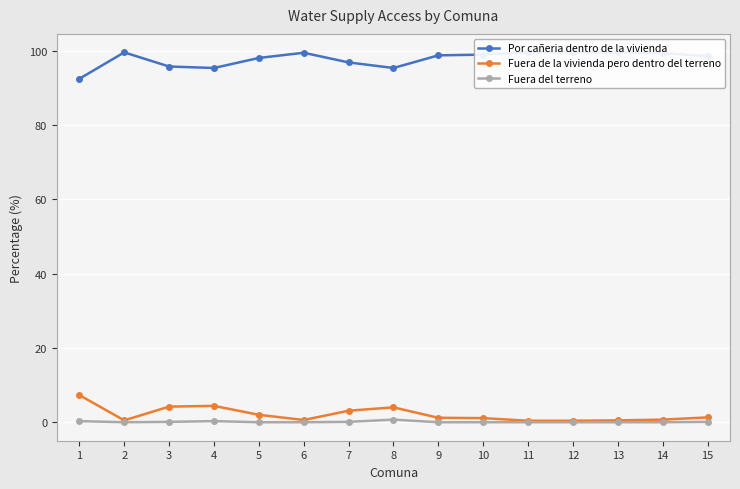

Reading left to right, what are all the values shown in this chart?

Por cañeria dentro de la vivienda: 92.4	99.5	95.7	95.3	98.0	99.4	96.8	95.3	98.7	98.9	99.5	99.5	99.5	99.3	98.5
Fuera de la vivienda pero dentro del terreno: 7.3	0.5	4.2	4.4	2.0	0.6	3.1	4.0	1.2	1.1	0.4	0.4	0.5	0.7	1.3
Fuera del terreno: 0.3	0.0	0.1	0.3	0.0	0.0	0.1	0.7	0.0	0.0	0.0	0.0	0.0	0.0	0.1